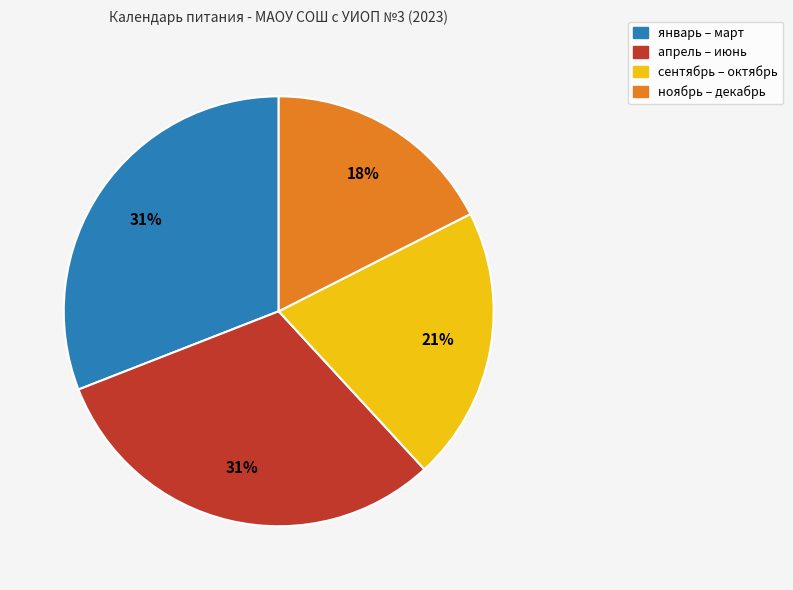

Is there any slice that represents more than half of the pie?

No